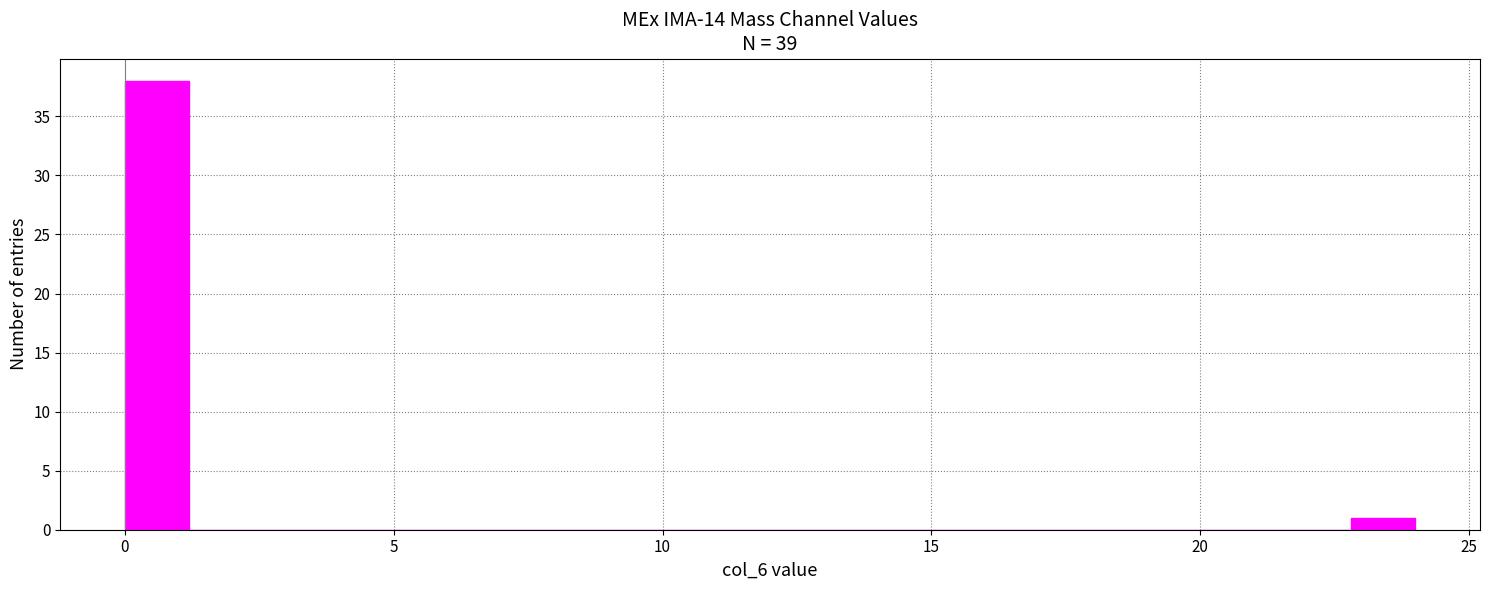

Read against the x-axis, roughly where is the centre of the tallest bar?

0.5